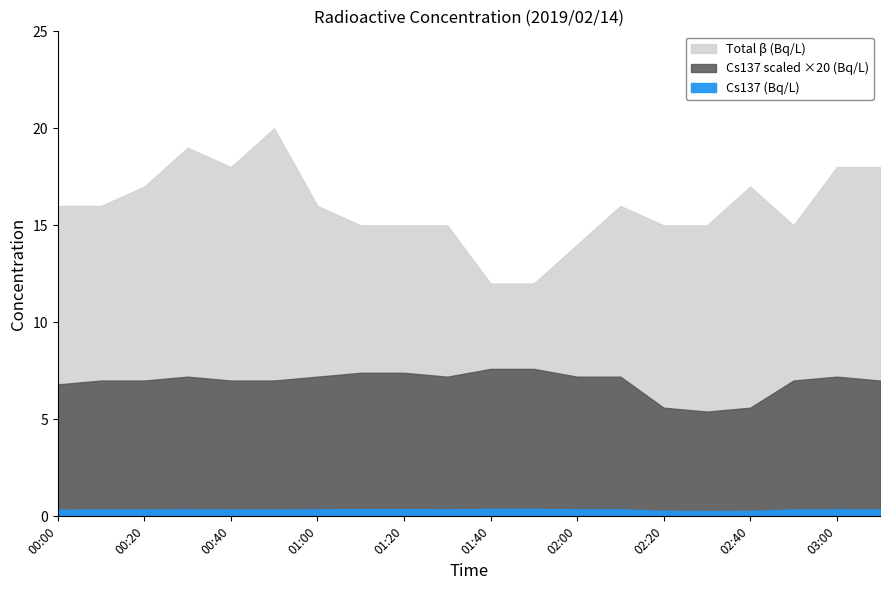

Which label corresponds to the smallest value in the chart?

02:30